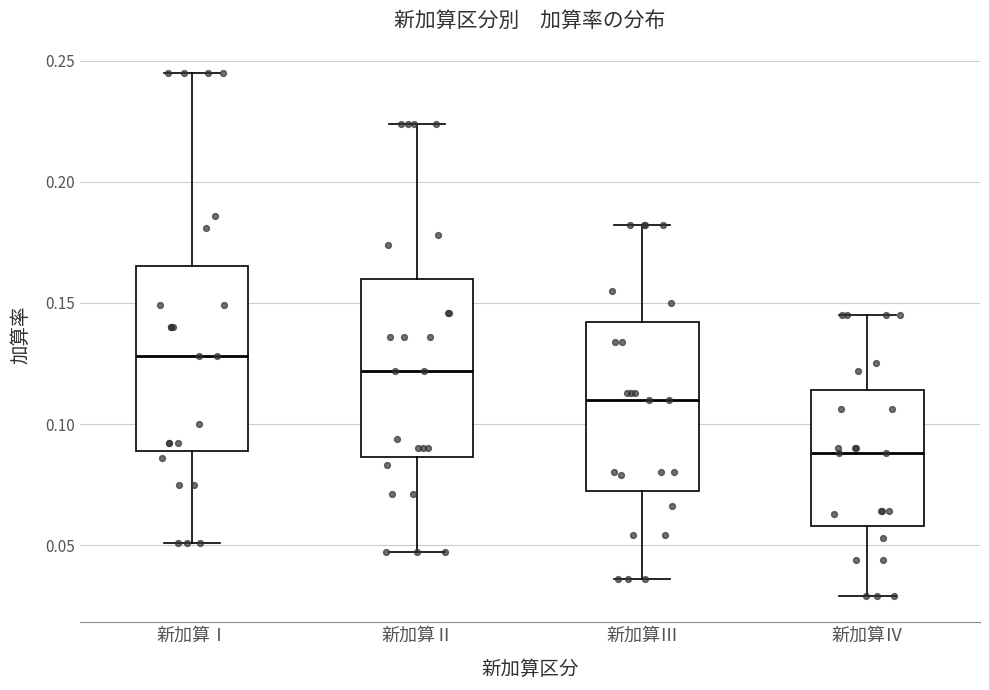

Where does the upper whisker of the box for 新加算Ⅰ end on the y-axis? The values are not printed on the chart, so give them approximately, as read against the axis.

0.245